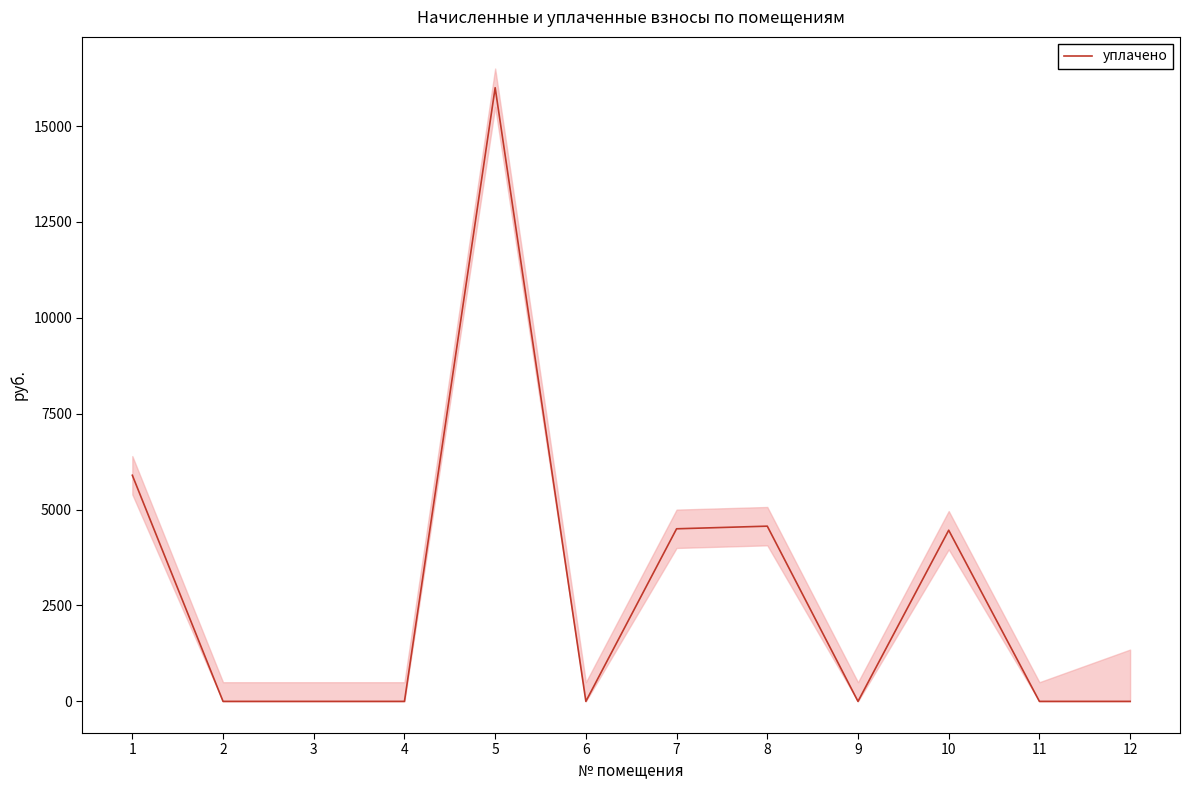

At which category does the data reach its first local valley?

6